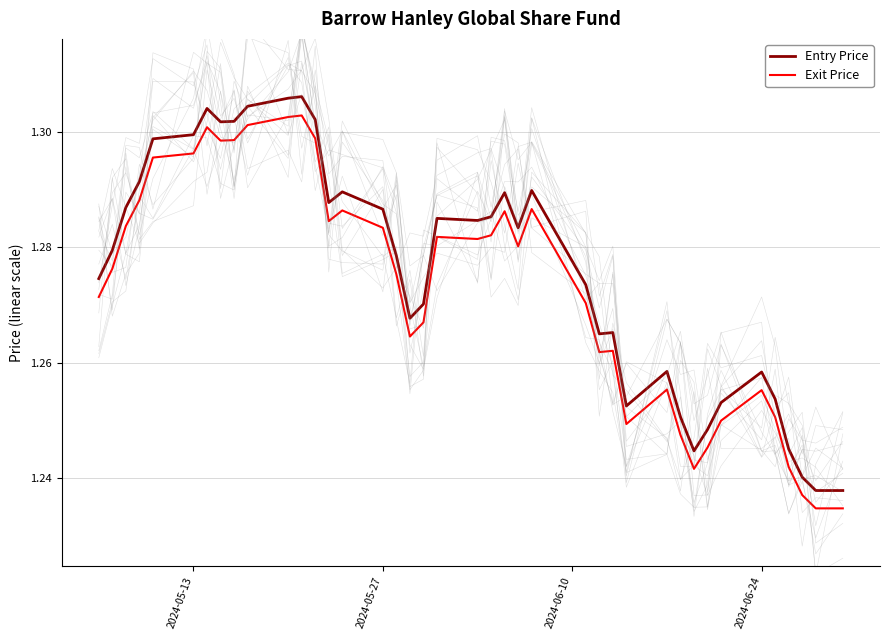

True or false: Entry Price and Exit Price intersect in this chart.

False